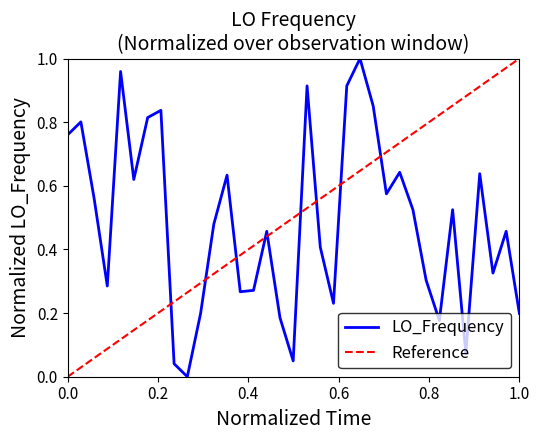

Is it true that LO_Frequency equals 0.2 at 1.0?

True